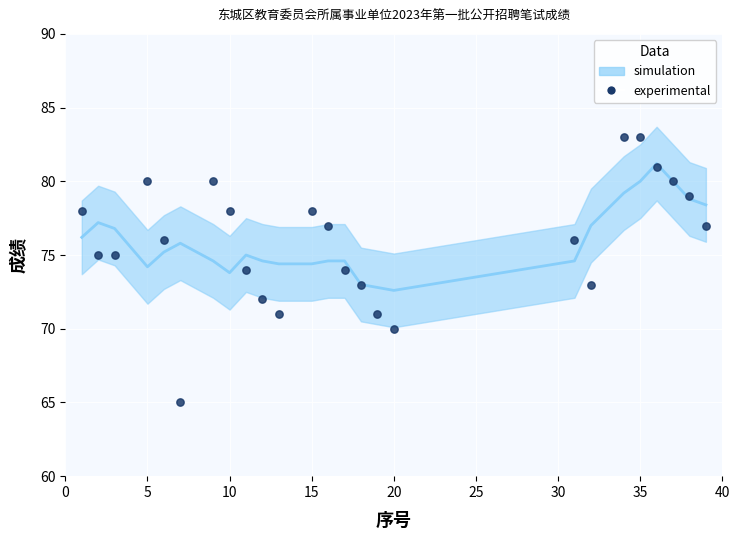

What is the range of Y values (max minus min)?

18